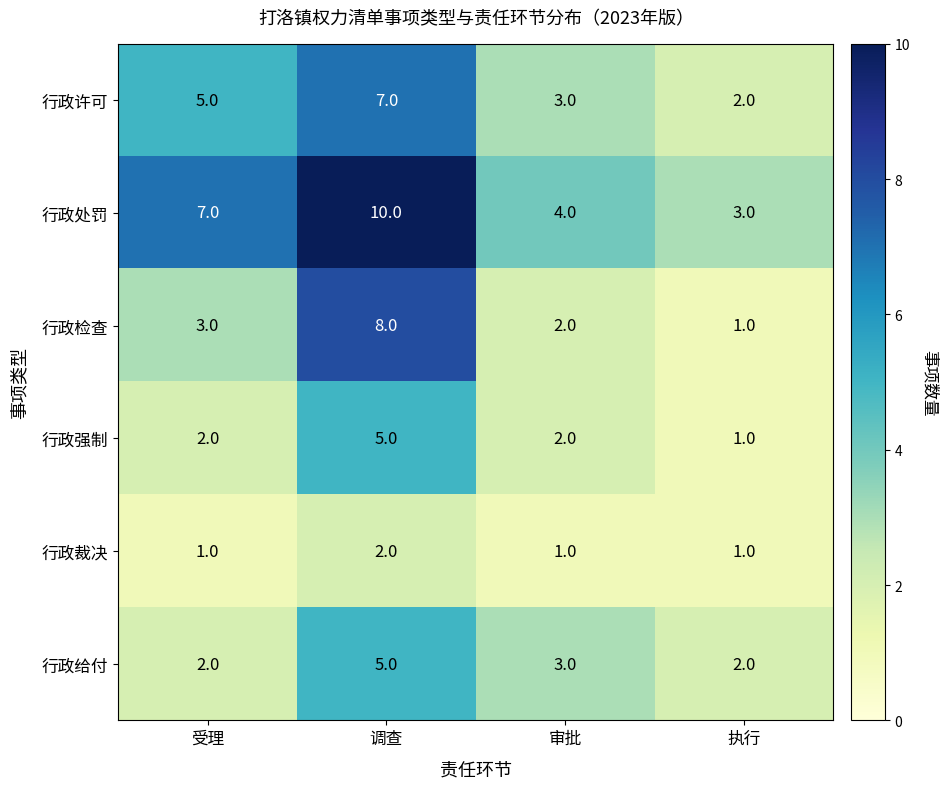

What is the difference between the highest and lowest values at 调查?

8